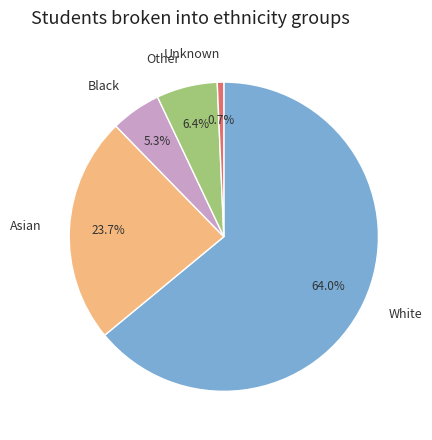

Count the number of slices in the pie.

5